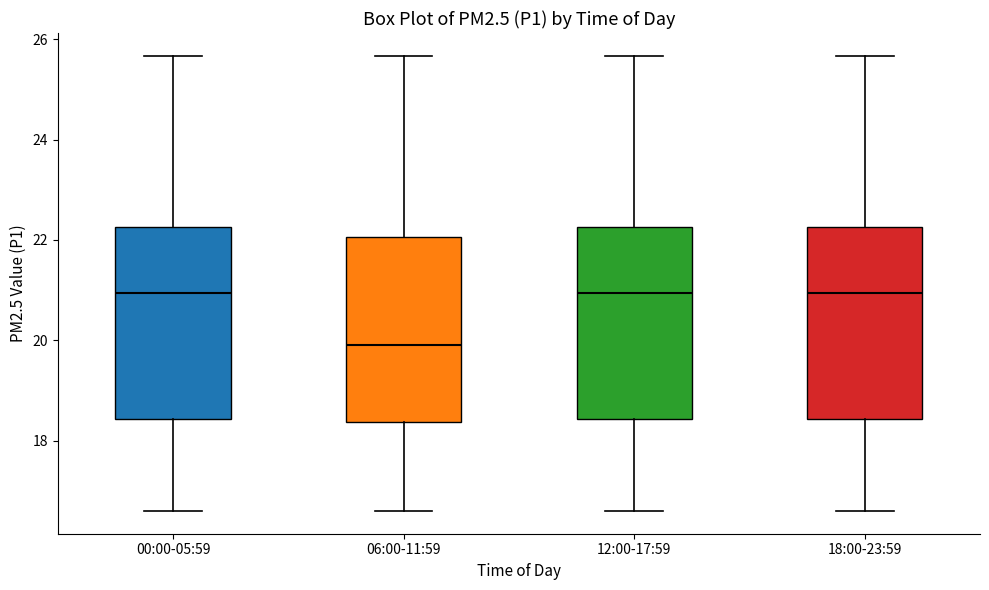

Reading left to right, transcribe this box plot: for each box, give where its median line is, the range the box spans, and where its two whiskers end, as read against the y-axis. The values are not printed on the chart, so give them approximately, as read against the axis.

00:00-05:59: median 21.0, box 18.4 to 22.2, whiskers 16.6 to 25.6
06:00-11:59: median 20.0, box 18.4 to 22.0, whiskers 16.6 to 25.6
12:00-17:59: median 21.0, box 18.4 to 22.2, whiskers 16.6 to 25.6
18:00-23:59: median 21.0, box 18.4 to 22.2, whiskers 16.6 to 25.6